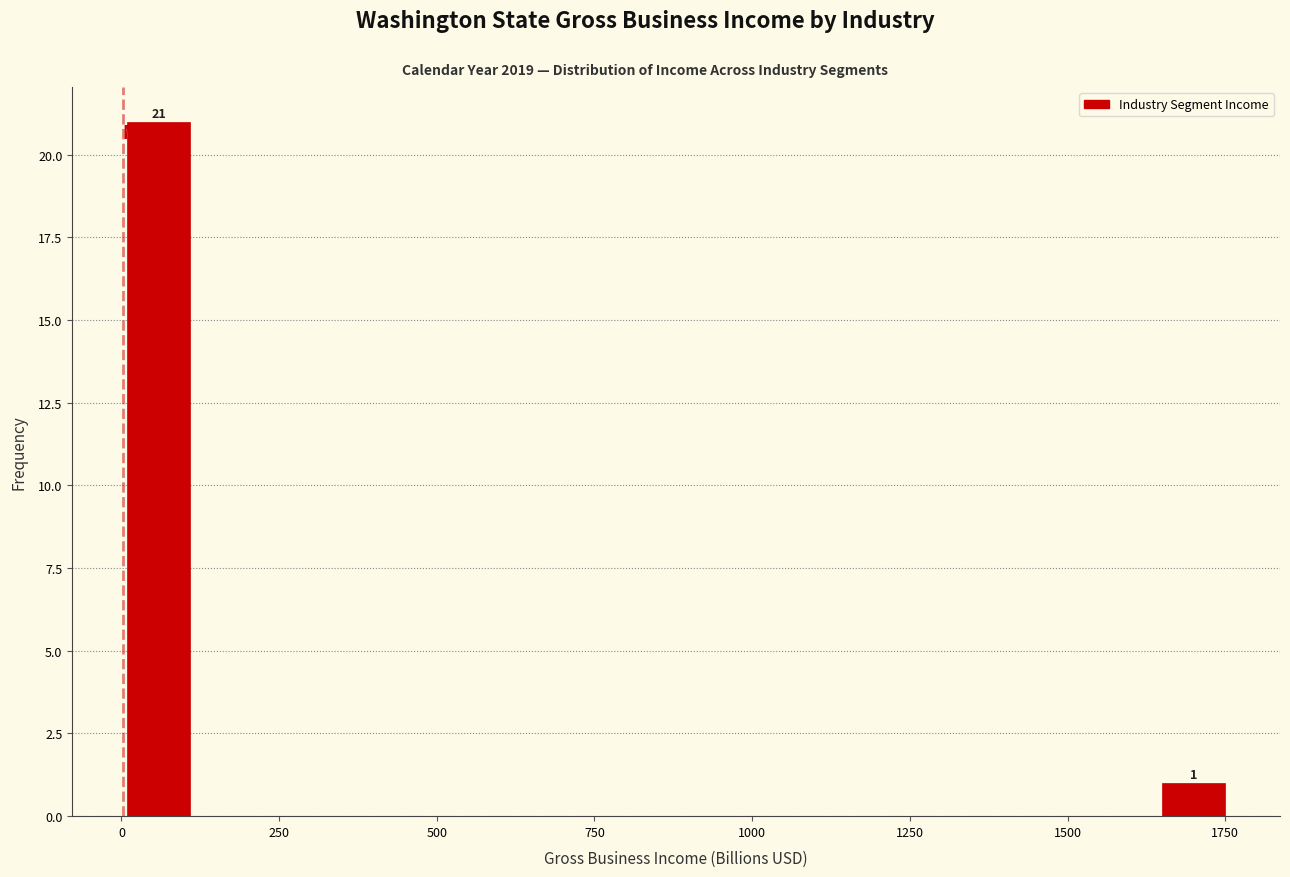

Around what value on the x-axis is the tallest bar? Give the approximate position of its centre, as read against the axis.

50